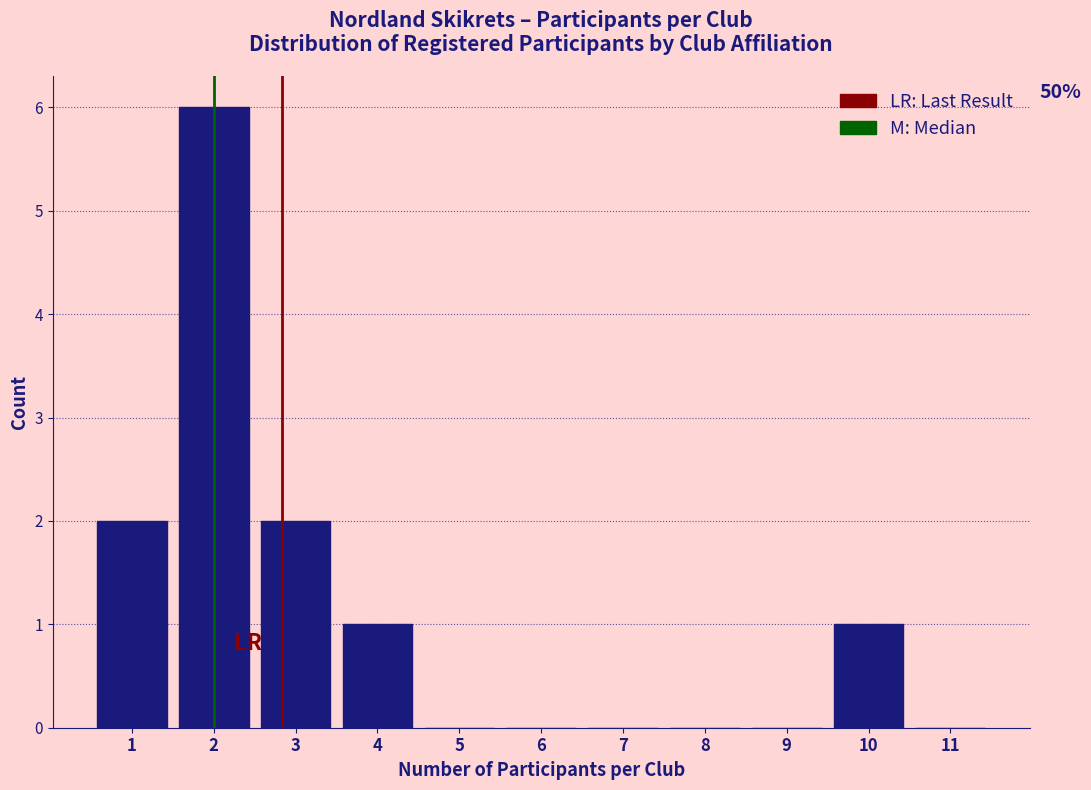

Reading left to right, transcribe all the data shown in this chart.

1=2	2=6	3=2	4=1	5=0	6=0	7=0	8=0	9=0	10=1	11=0